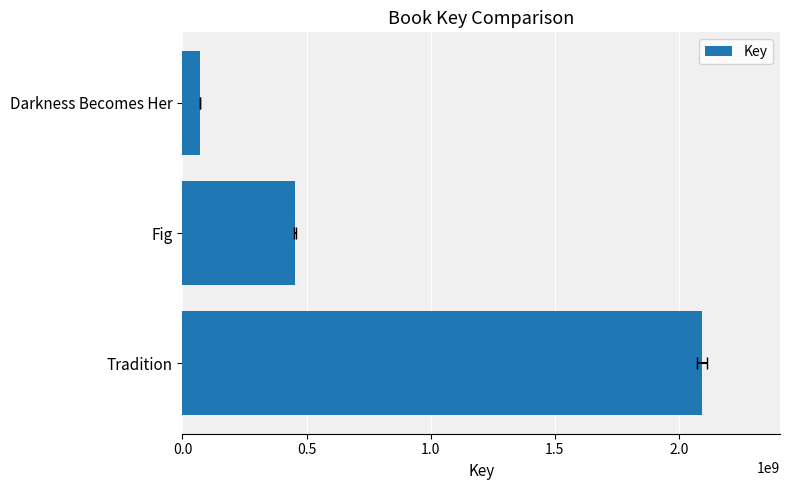

How many data points are above 453168197?

1